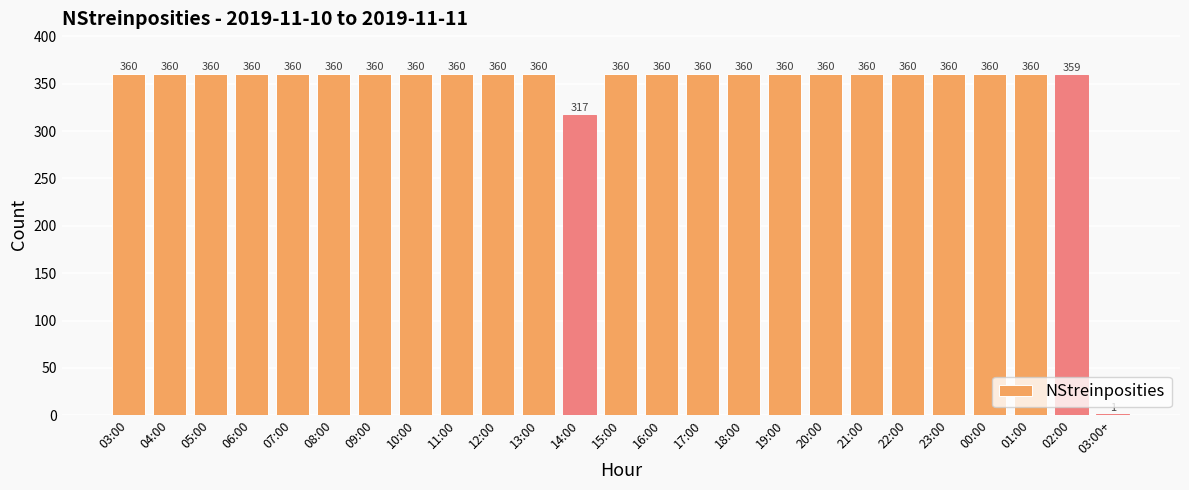

What is the approximate value at 15:00, to the nearest 50?

350